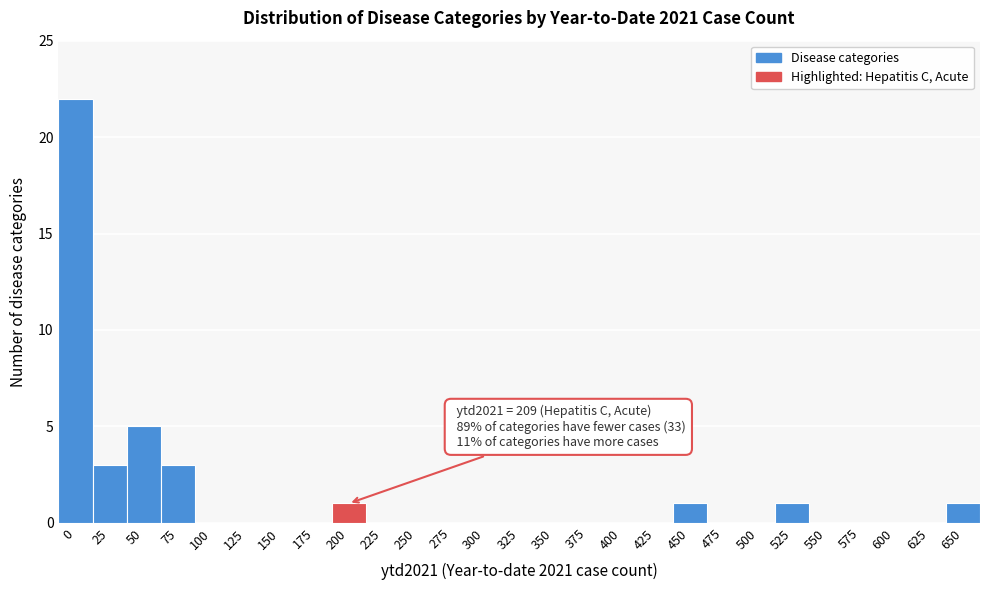

Reading left to right, extract all data points from this chart.

0=22	25=3	50=5	75=3	100=0	125=0	150=0	175=0	200=1	225=0	250=0	275=0	300=0	325=0	350=0	375=0	400=0	425=0	450=1	475=0	500=0	525=1	550=0	575=0	600=0	625=0	650=1